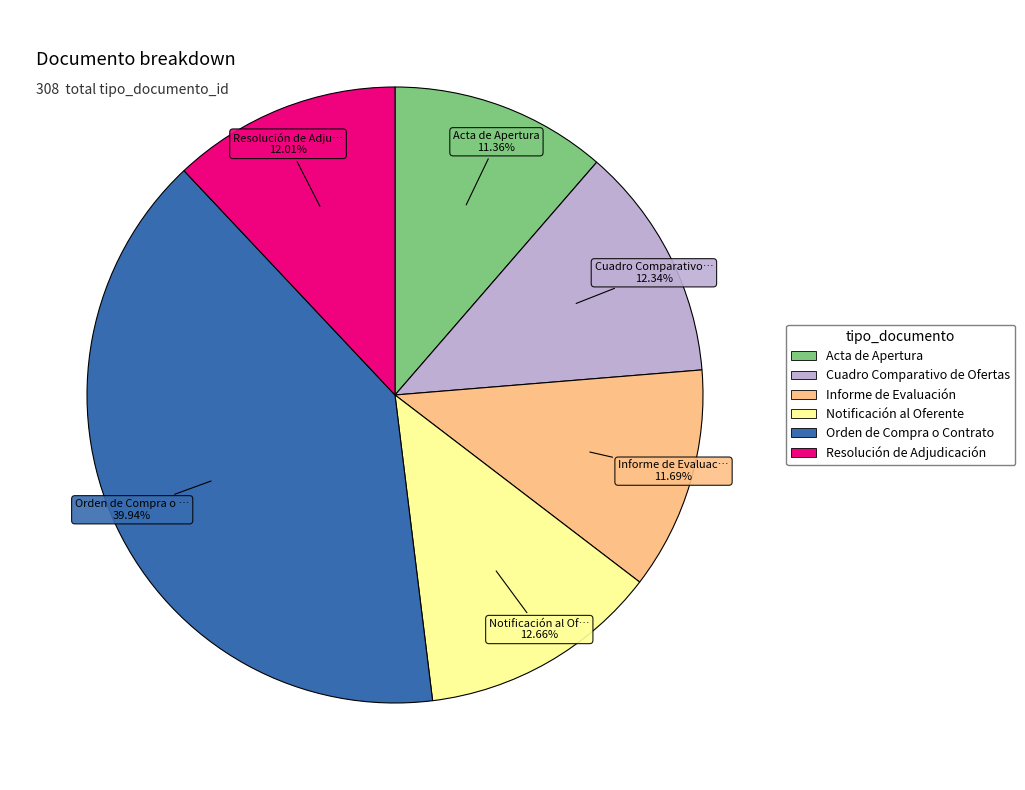

Between Cuadro Comparativo de Ofertas and Acta de Apertura, which is larger?

Cuadro Comparativo de Ofertas